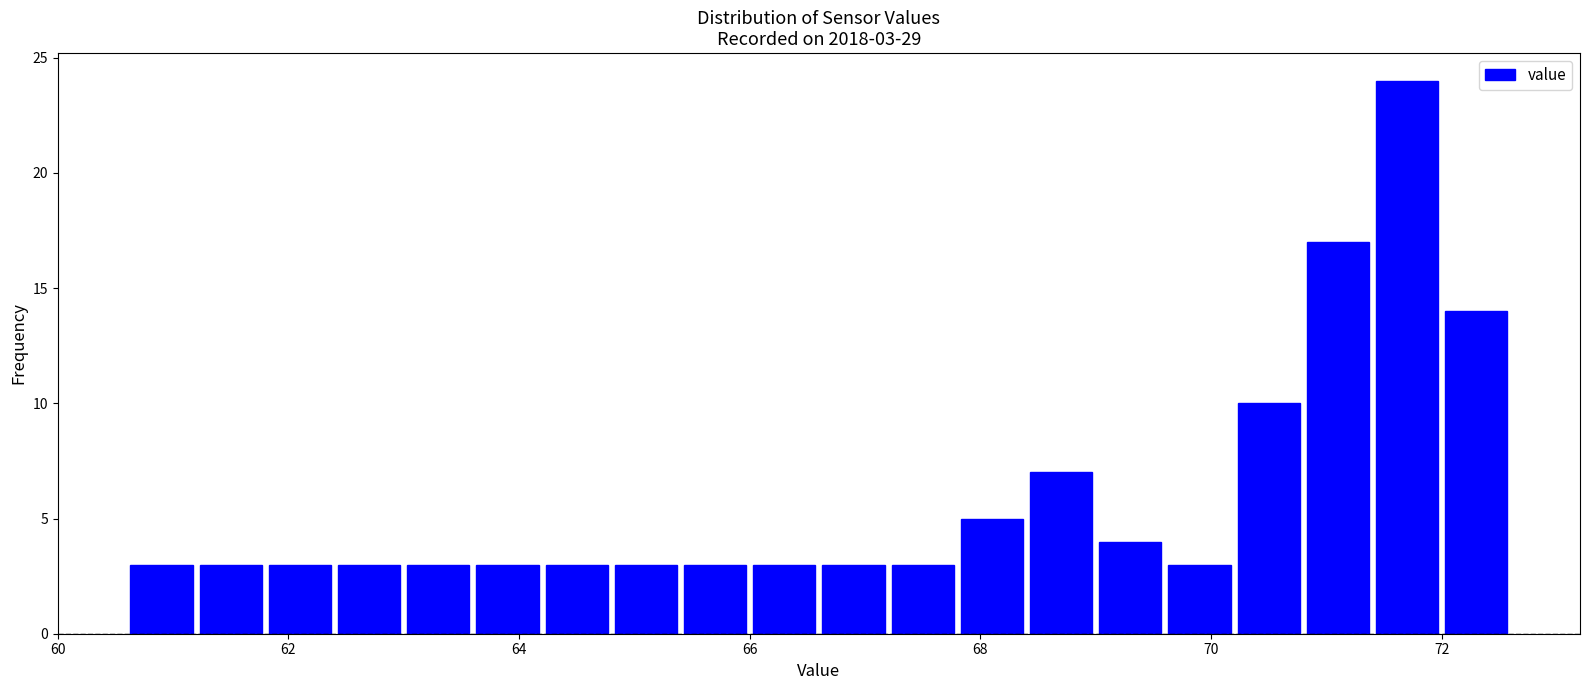

Read against the x-axis, roughly where is the centre of the tallest bar?

71.8